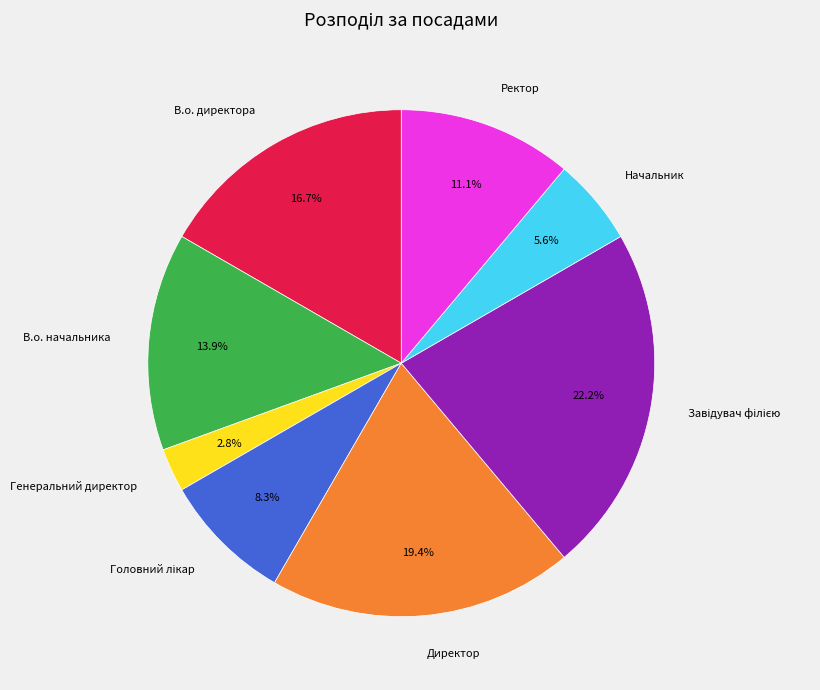

Combined, do В.о. начальника and Директор account for over 50%?

No